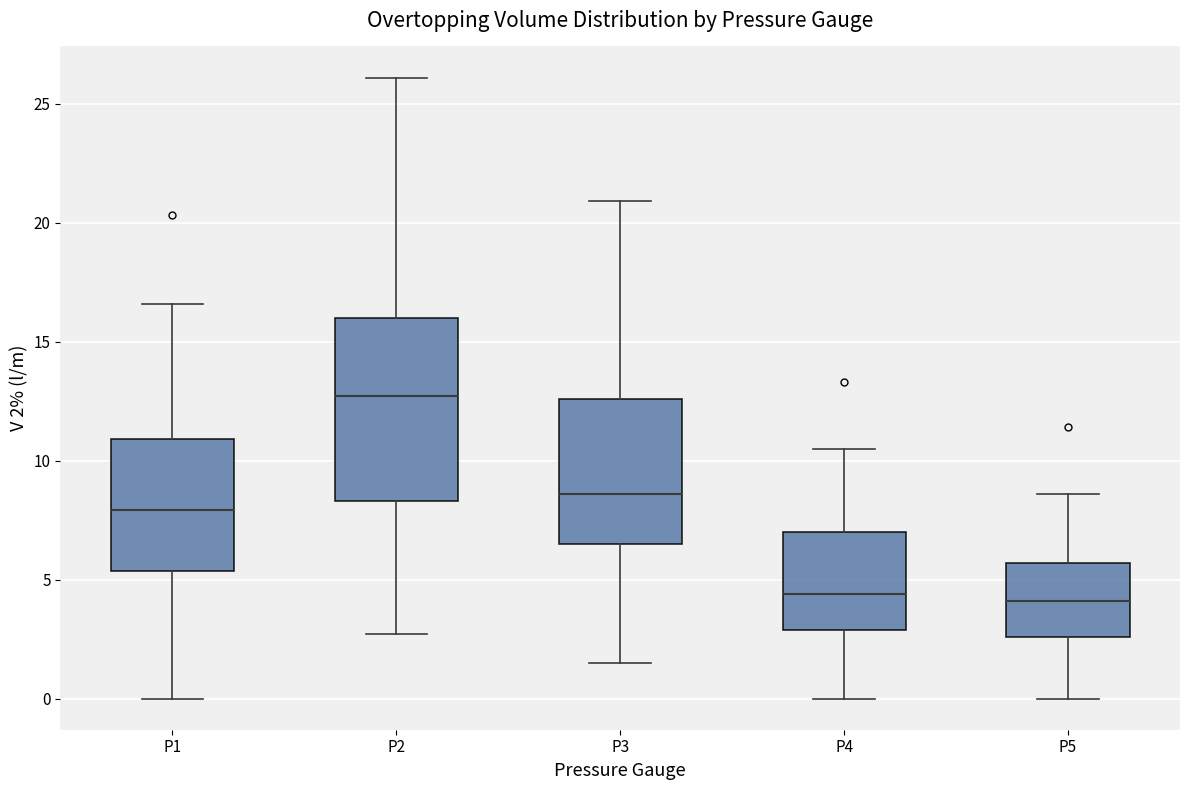

Reading left to right, read every box against the y-axis: the position of its median line, the range the box covers, and the ends of its whiskers. The values are not printed on the chart, so give them approximately, as read against the axis.

P1: median 8.0, box 5.5 to 11.0, whiskers 0.0 to 16.5
P2: median 12.5, box 8.5 to 16.0, whiskers 2.5 to 26.0
P3: median 8.5, box 6.5 to 12.5, whiskers 1.5 to 21.0
P4: median 4.5, box 3.0 to 7.0, whiskers 0.0 to 10.5
P5: median 4.0, box 2.5 to 5.5, whiskers 0.0 to 8.5